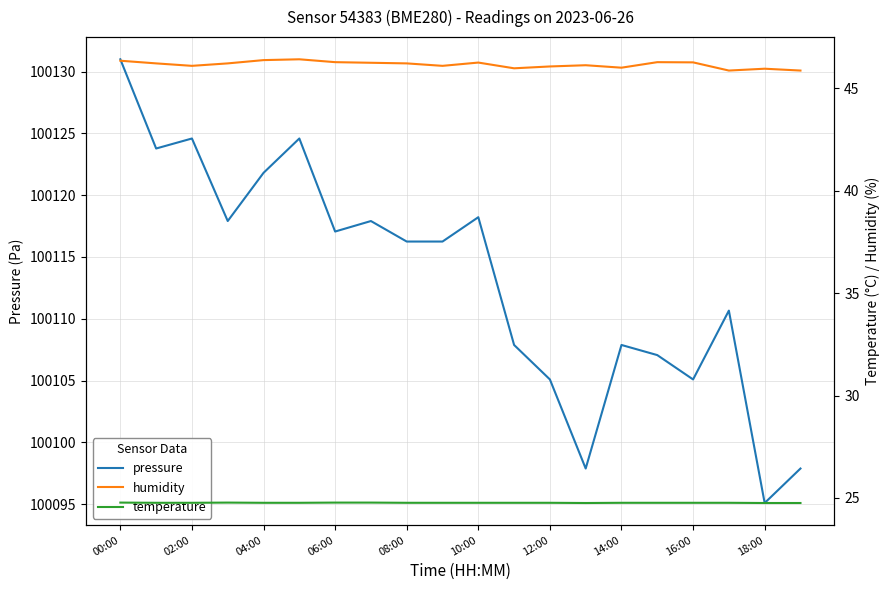

In humidity, how many points are lower than both neighbors (excluding endpoints)?

5